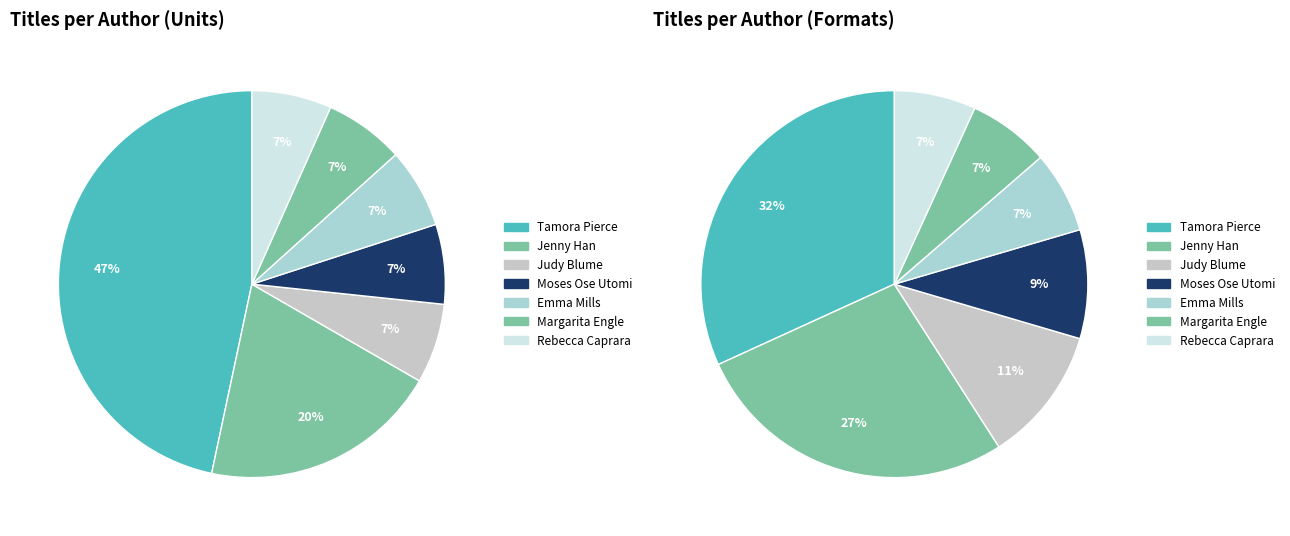

Does Tamora Pierce (707073) account for over 50% of the chart?

No